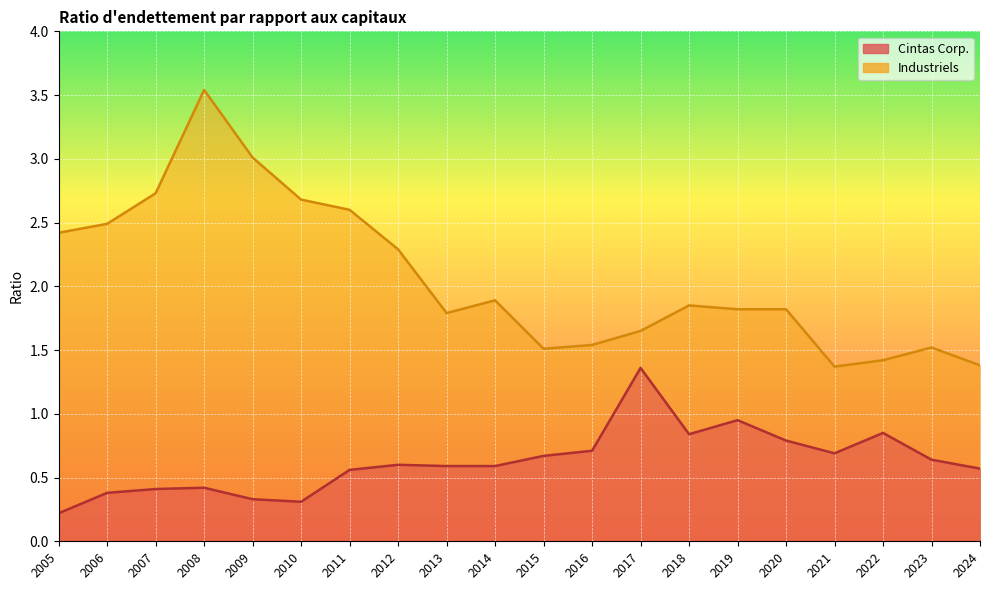

Rank the series by their average value, from lowest to highest.

Cintas Corp., Industriels